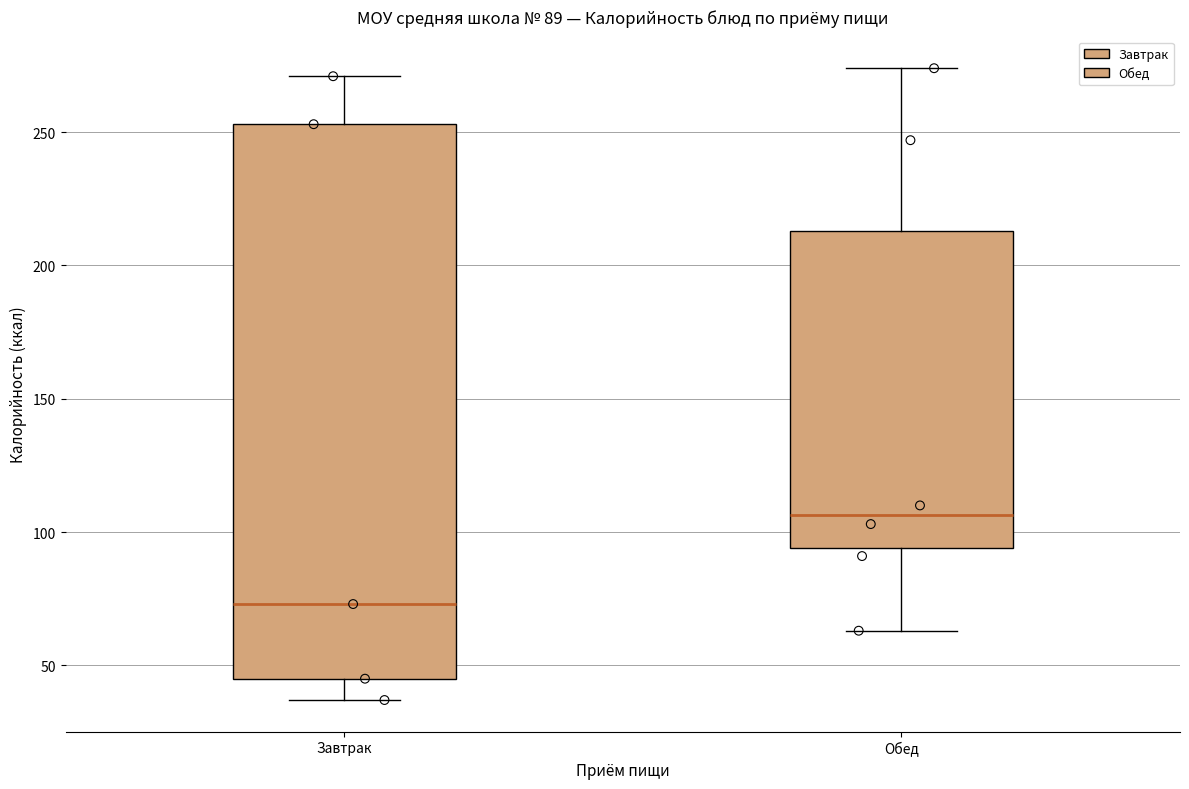

Which box is the tallest, from its lower edge to its upper edge?

Завтрак